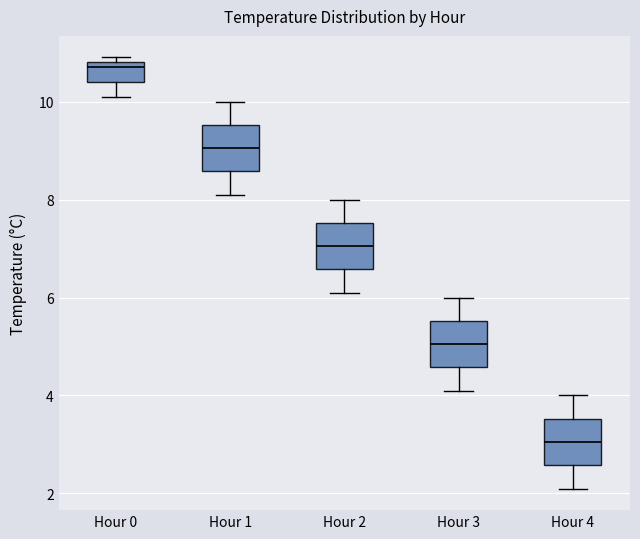

Reading left to right, read every box against the y-axis: the position of its median line, the range the box covers, and the ends of its whiskers. The values are not printed on the chart, so give them approximately, as read against the axis.

Hour 0: median 10.8 (just below the box's upper edge), box 10.4 to 10.8, whiskers 10.2 to 11.0
Hour 1: median 9.0, box 8.6 to 9.6, whiskers 8.2 to 10.0
Hour 2: median 7.0, box 6.6 to 7.6, whiskers 6.2 to 8.0
Hour 3: median 5.0, box 4.6 to 5.6, whiskers 4.2 to 6.0
Hour 4: median 3.0, box 2.6 to 3.6, whiskers 2.2 to 4.0